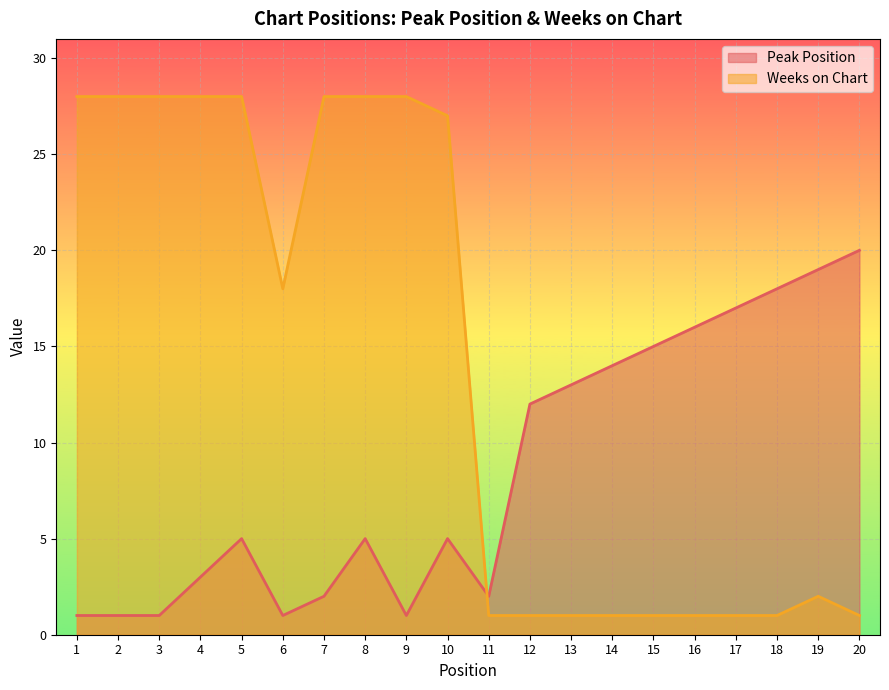

Reading right to left, extract all data points from this chart.

Peak Position: 20=20	19=19	18=18	17=17	16=16	15=15	14=14	13=13	12=12	11=2	10=5	9=1	8=5	7=2	6=1	5=5	4=3	3=1	2=1	1=1
Weeks on Chart: 20=1	19=2	18=1	17=1	16=1	15=1	14=1	13=1	12=1	11=1	10=27	9=28	8=28	7=28	6=18	5=28	4=28	3=28	2=28	1=28